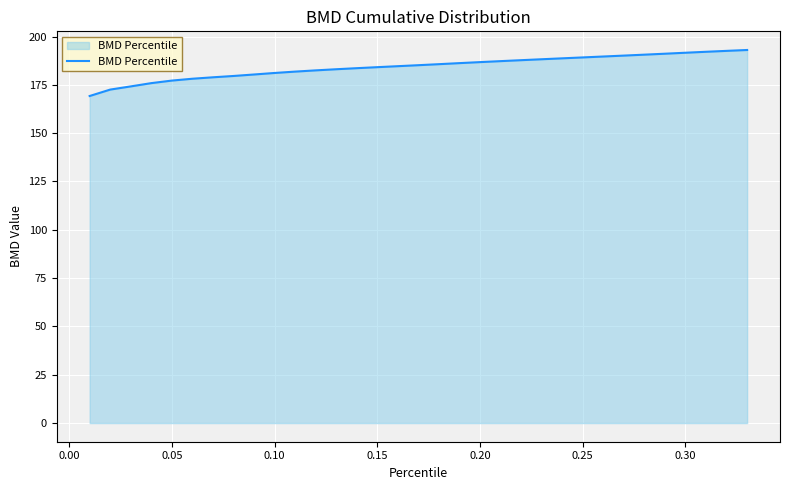

What is the smallest value displayed?

169.2